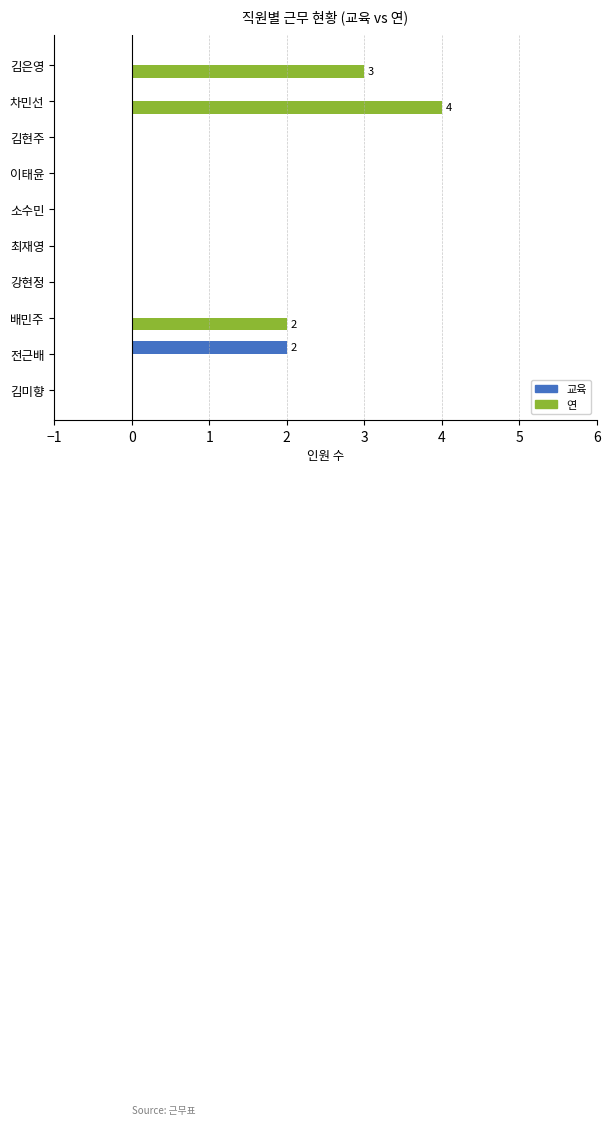

Which series has the largest total across all categories?

연